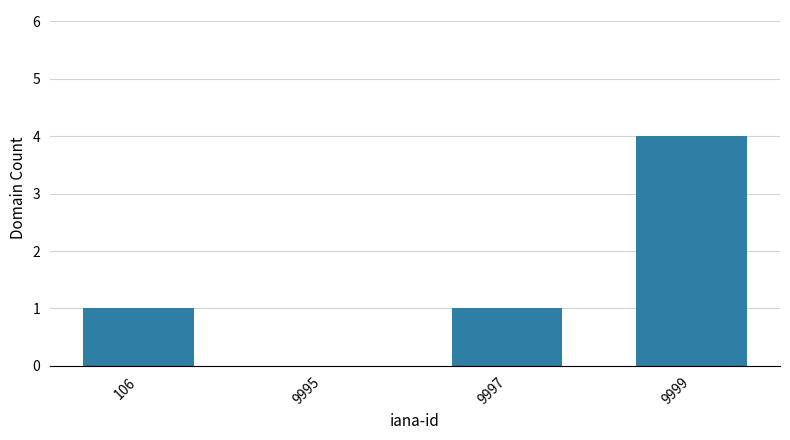

What is the sum of the values at 9995 and 9999?

4